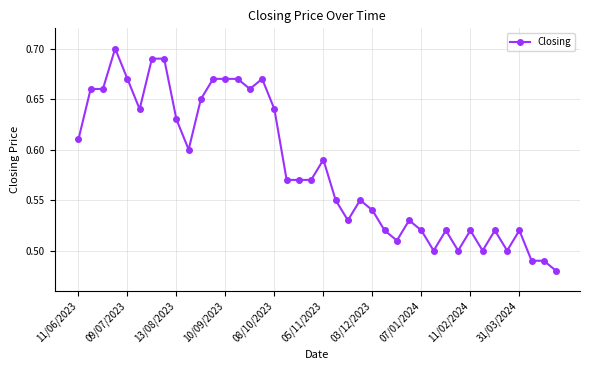

How many values are between 0 and 1?

40